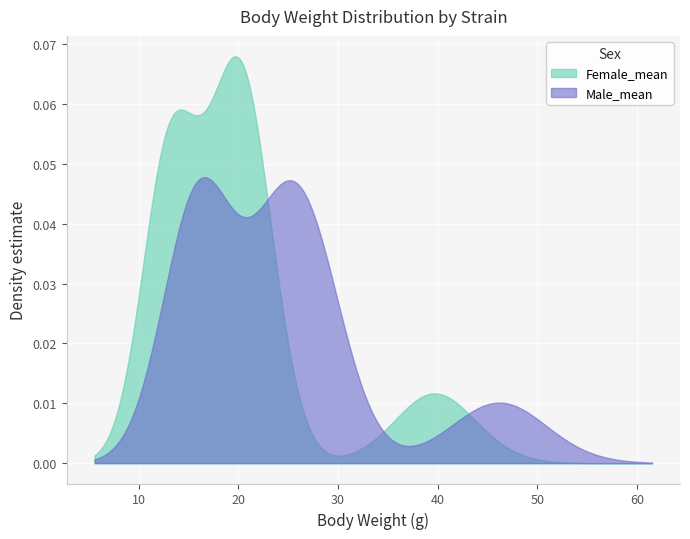

List the series in order of their peak value, lowest first.

Male_mean, Female_mean